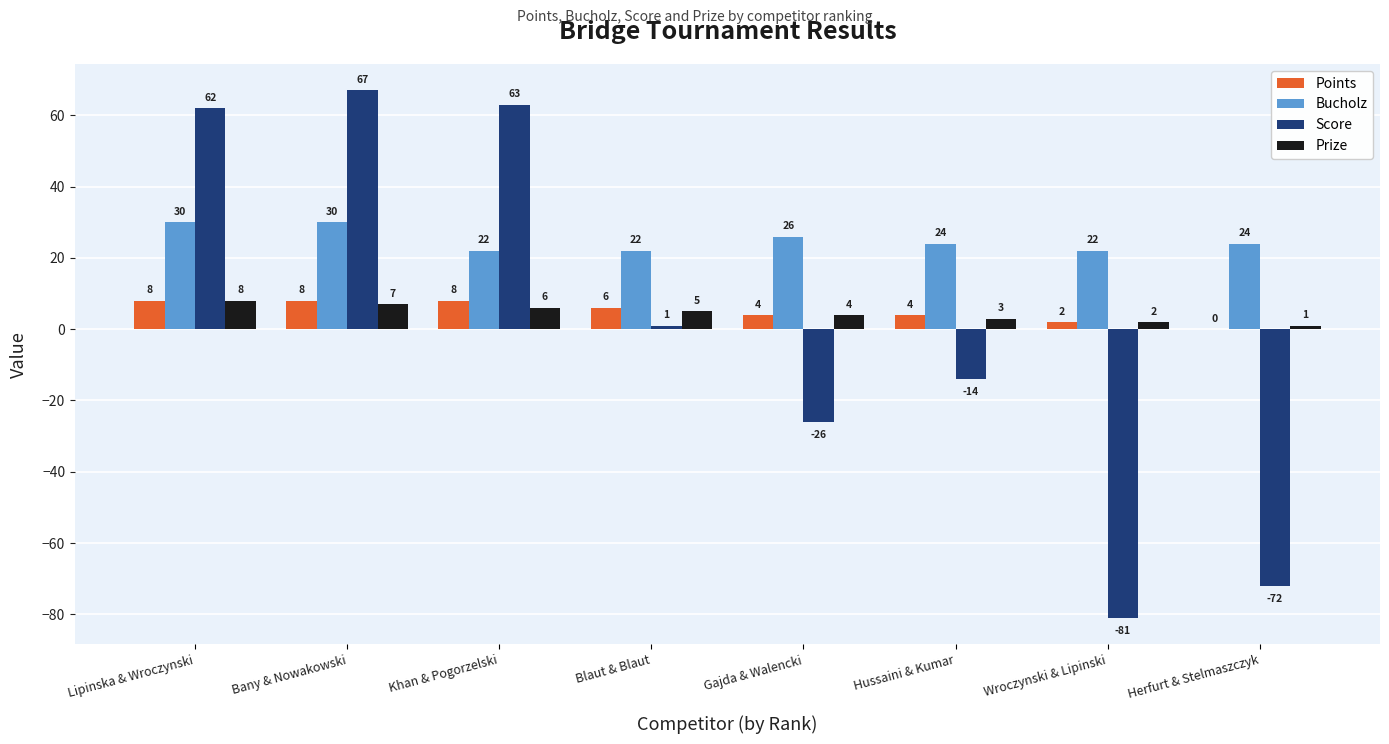

Between Khan & Pogorzelski and Wroczynski & Lipinski, which series saw the biggest shift?

Score